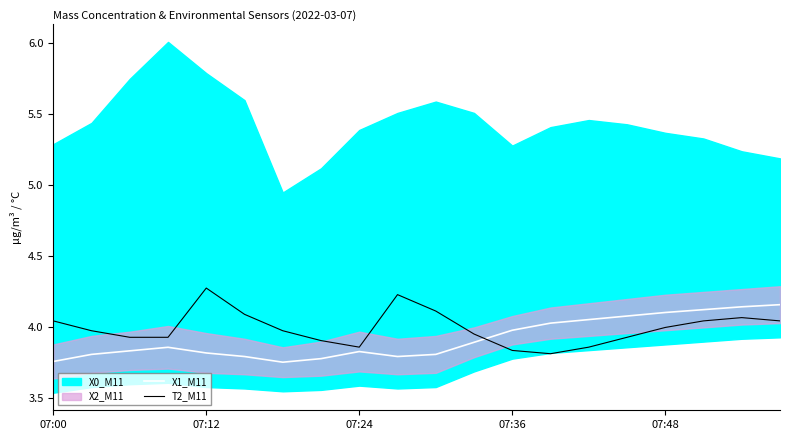

How many intersections are there between X1_M11 and T2_M11?

1